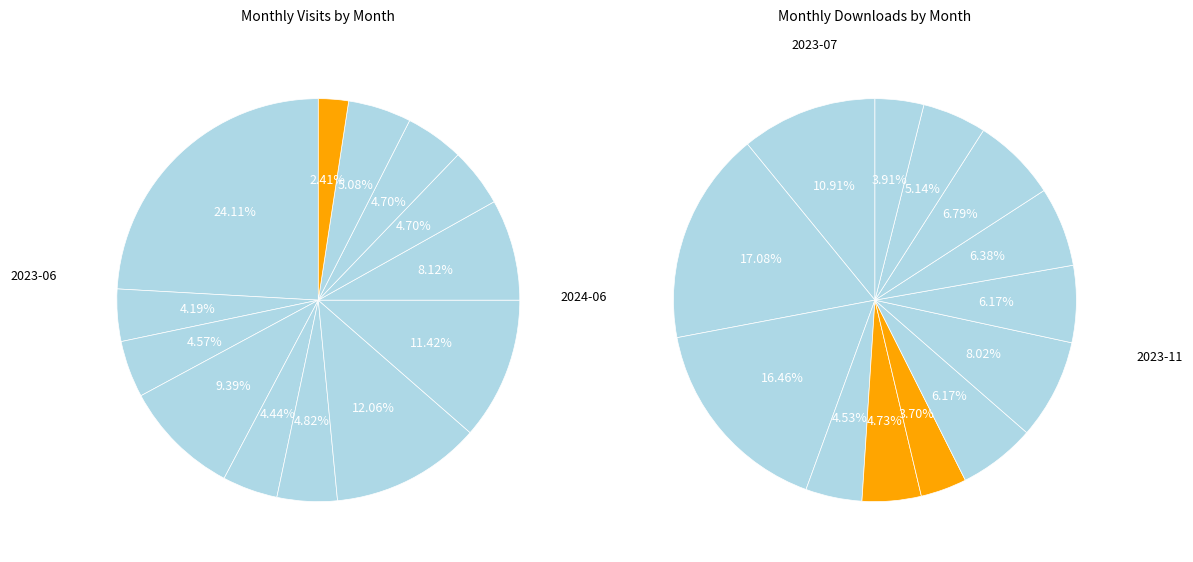

Which category has the biggest portion of the pie?

2023-06